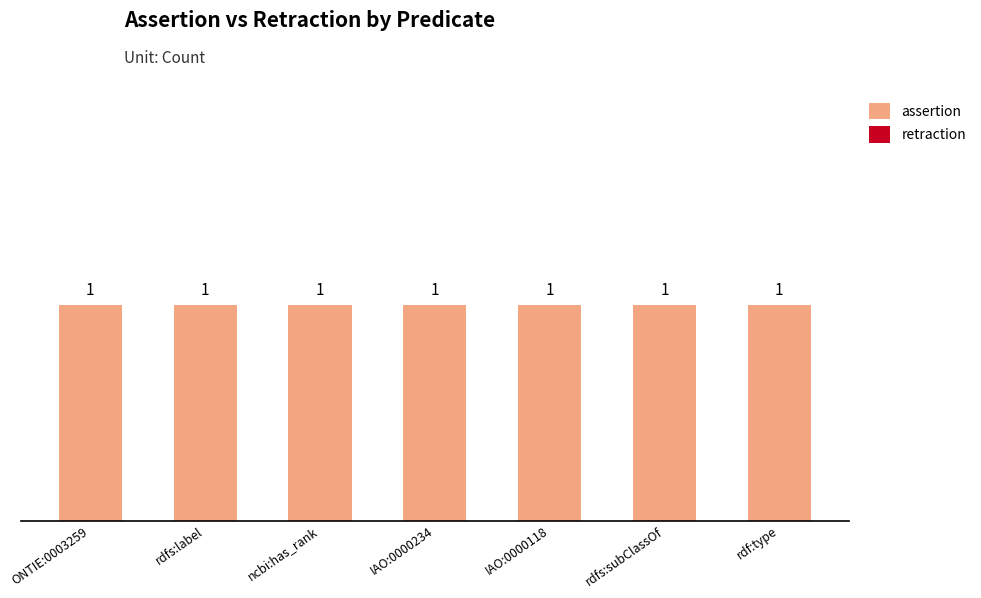

What position from the right is IAO:0000234?

4